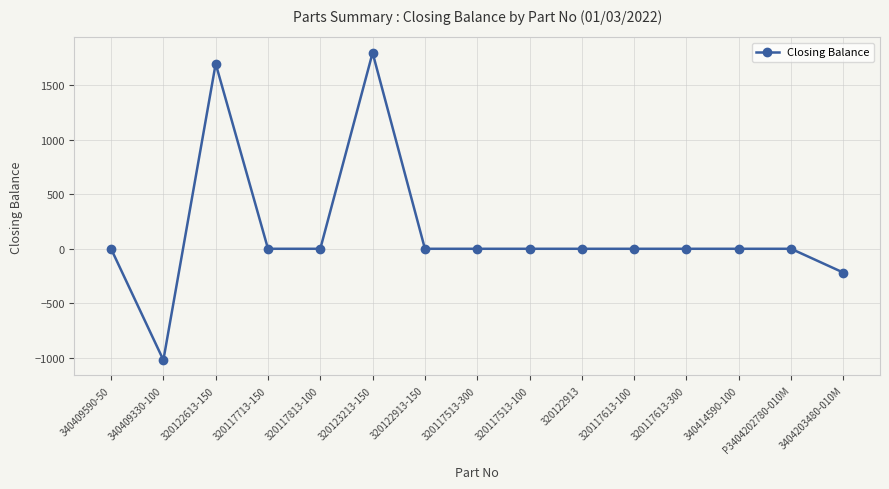

Reading left to right, list all the values displayed in this chart.

0	-1022	1700	0	0	1800	0	0	0	0	0	0	0	0	-219